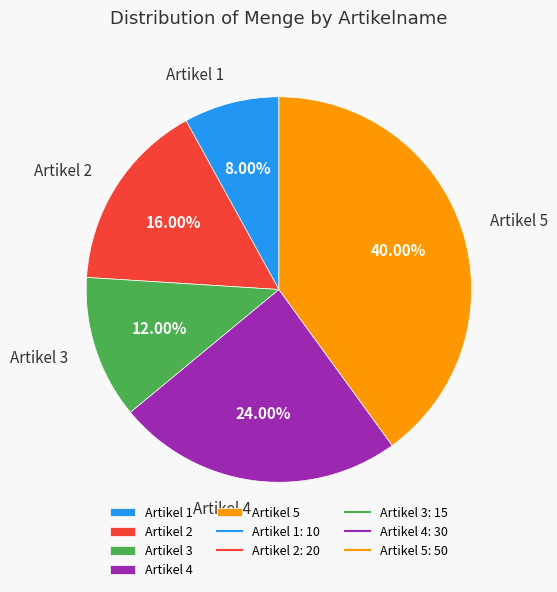

Is there any slice that represents more than half of the pie?

No